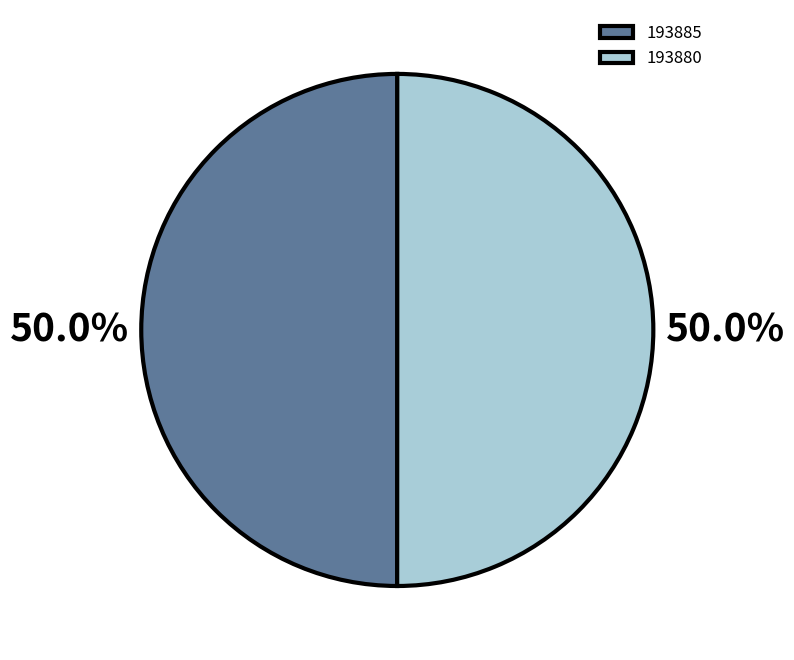

What is the ratio of the value at 193885 to the value at 193880?

1.0